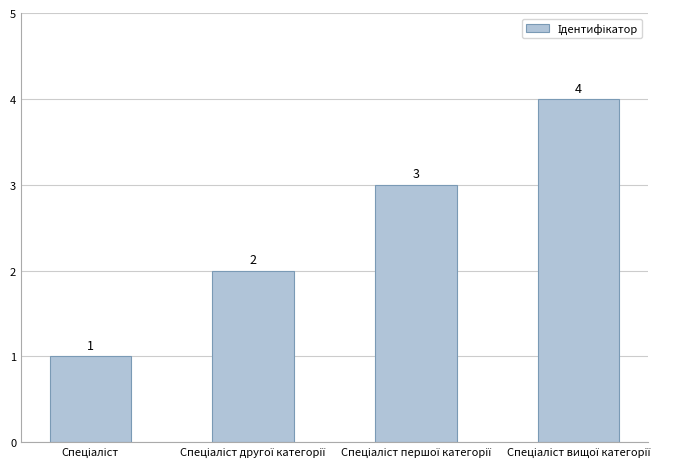

How many categories are shown in the chart?

4